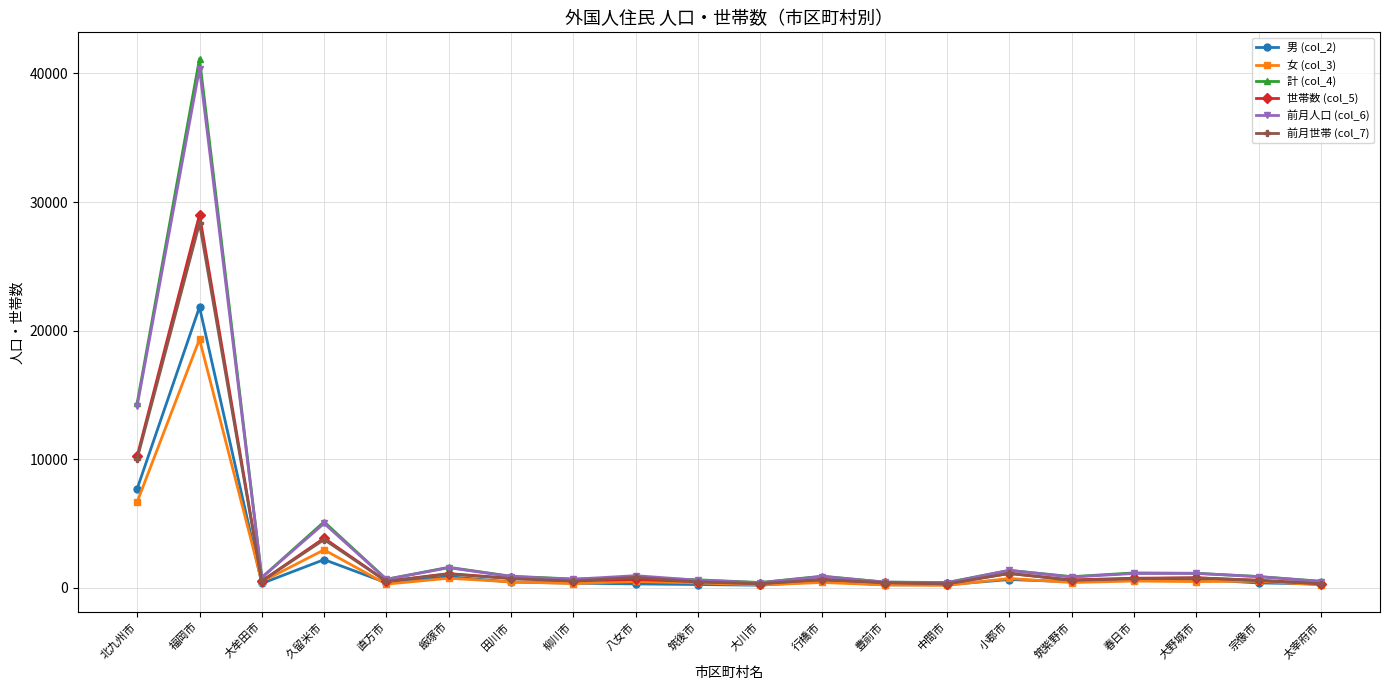

What is the highest value of the 前月世帯 (col_7) series?

28343